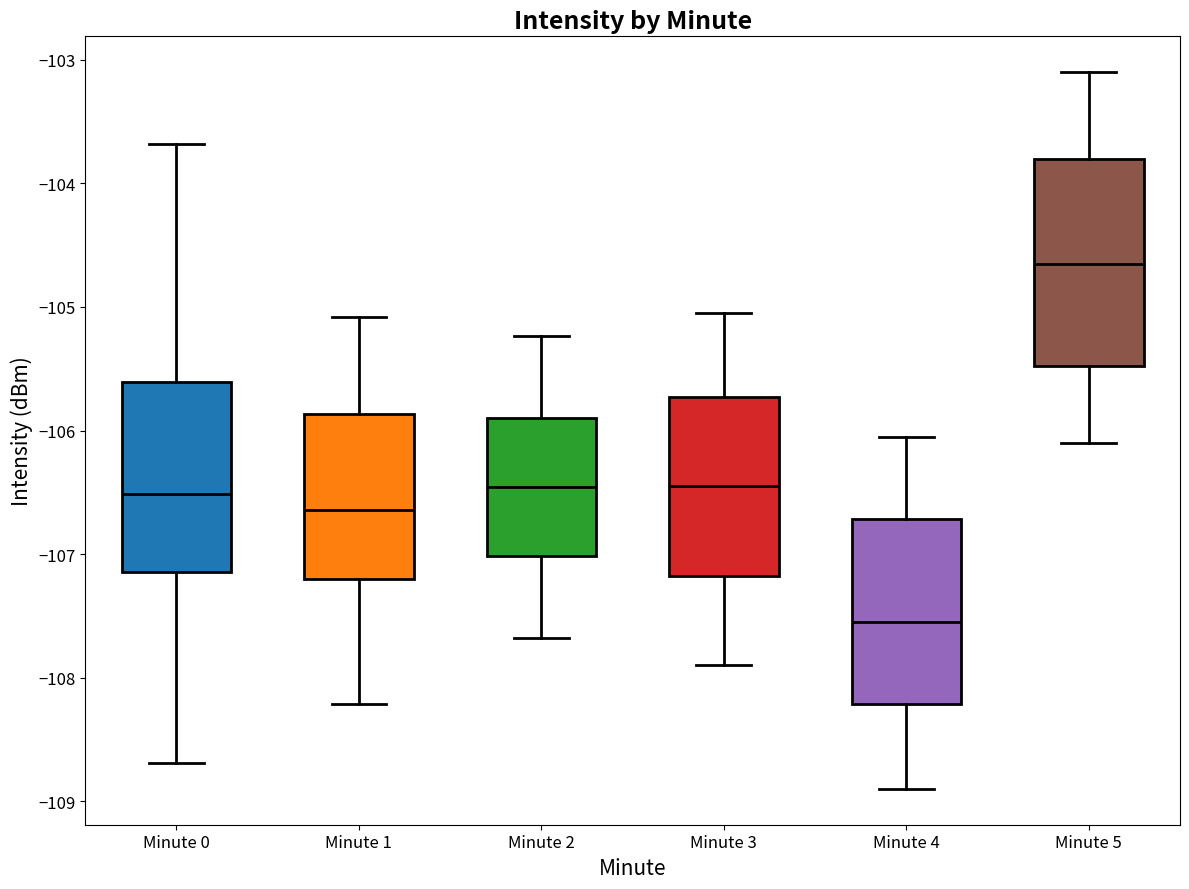

Reading left to right, transcribe this box plot: for each box, give where its median line is, the range the box spans, and where its two whiskers end, as read against the y-axis. The values are not printed on the chart, so give them approximately, as read against the axis.

Minute 0: median -106.5, box -107.1 to -105.6, whiskers -108.7 to -103.7
Minute 1: median -106.6, box -107.2 to -105.9, whiskers -108.2 to -105.1
Minute 2: median -106.5, box -107.0 to -105.9, whiskers -107.7 to -105.2
Minute 3: median -106.4, box -107.2 to -105.7, whiskers -107.9 to -105.0
Minute 4: median -107.5, box -108.2 to -106.7, whiskers -108.9 to -106.0
Minute 5: median -104.6, box -105.5 to -103.8, whiskers -106.1 to -103.1